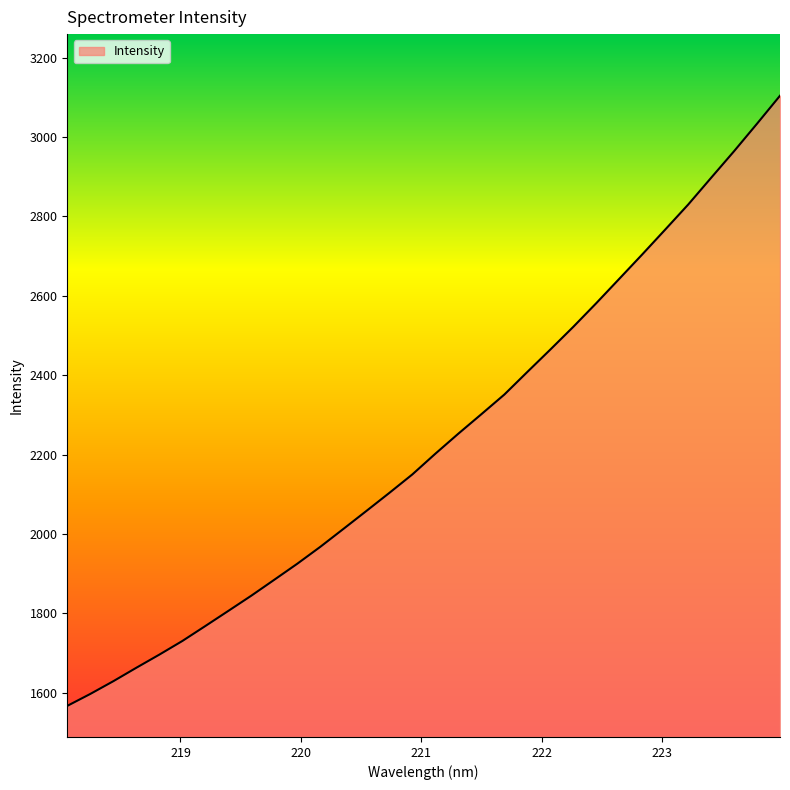

How many values are below 2202?

16